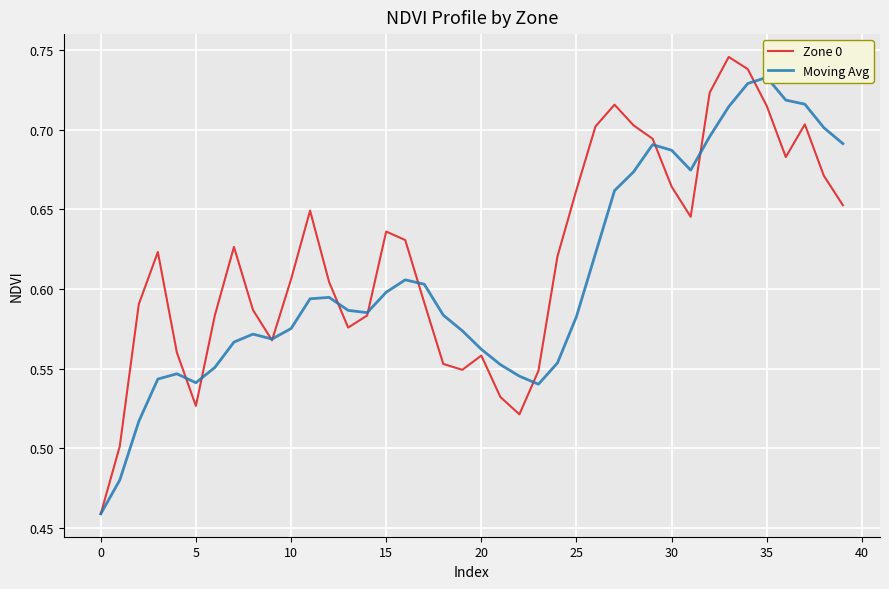

Where is Zone 0 nearest to the value 0?

0